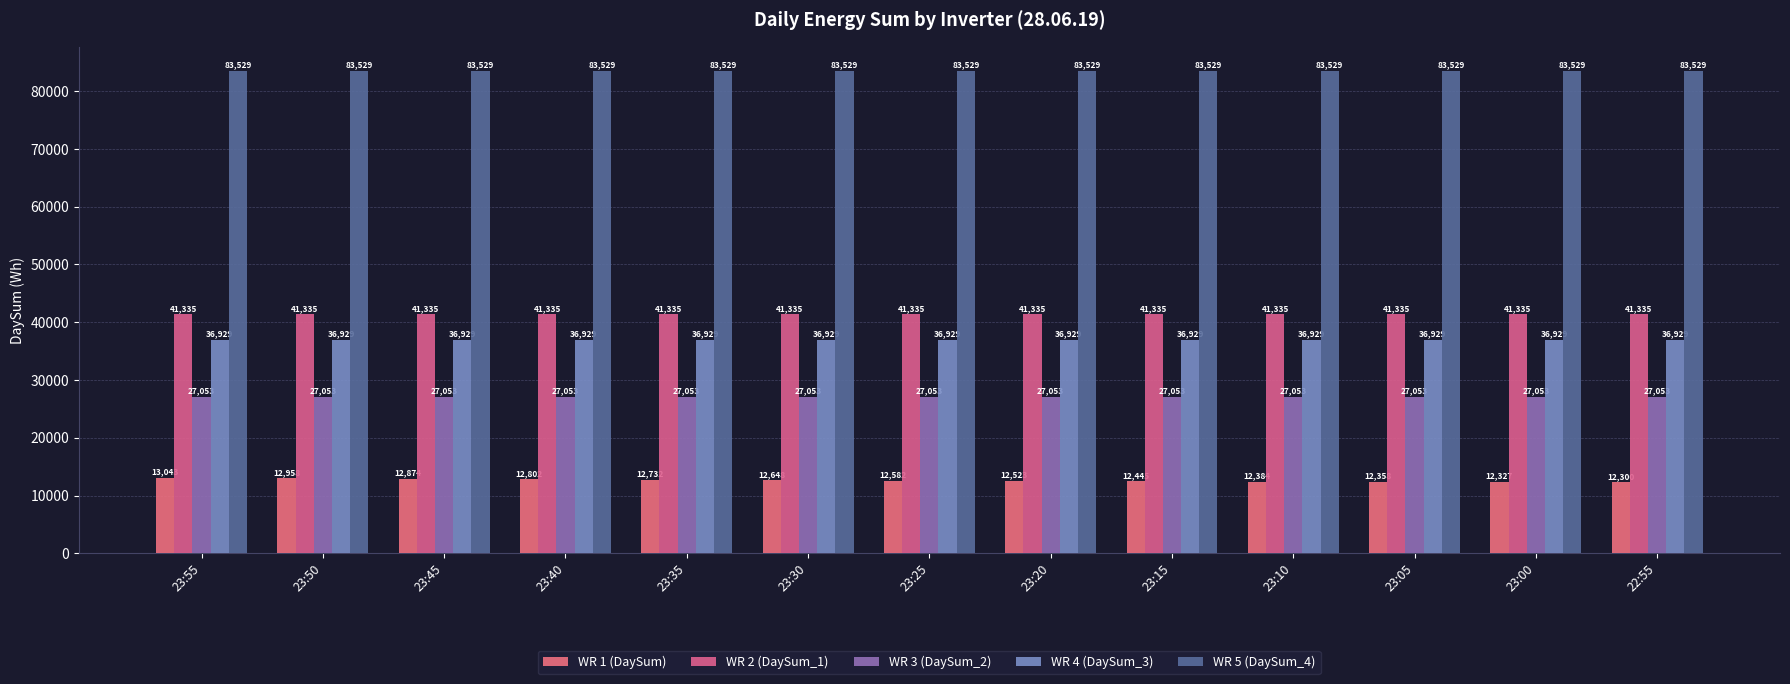

At which label is WR 4 (DaySum_3) closest to 36929?

23:55